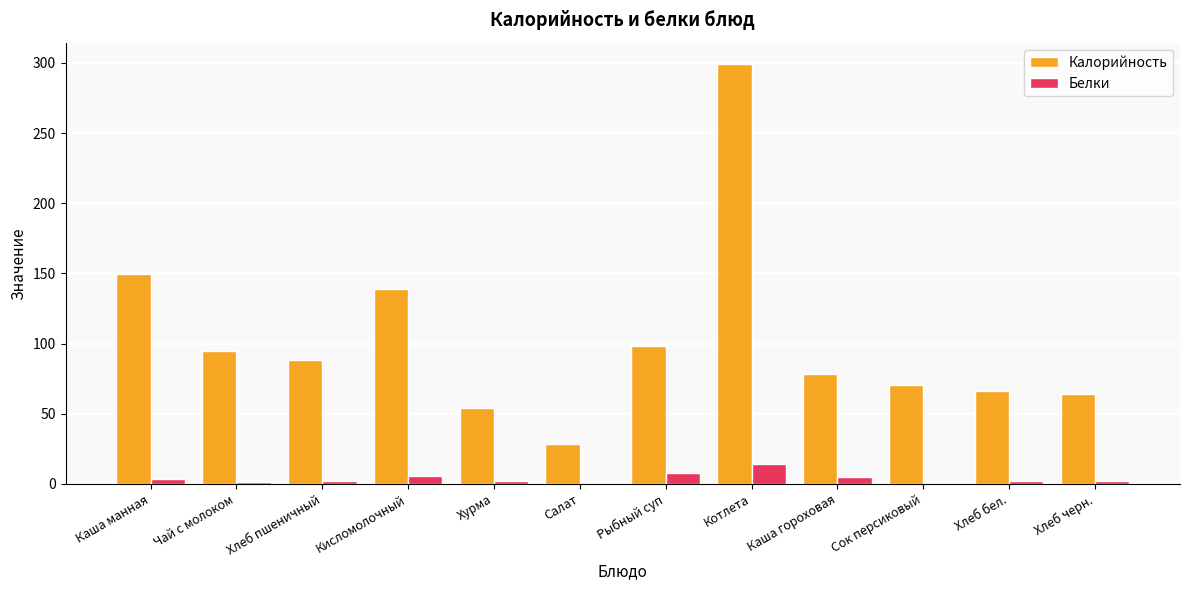

True or false: Калорийность has a value of 17.4 at Салат.

False